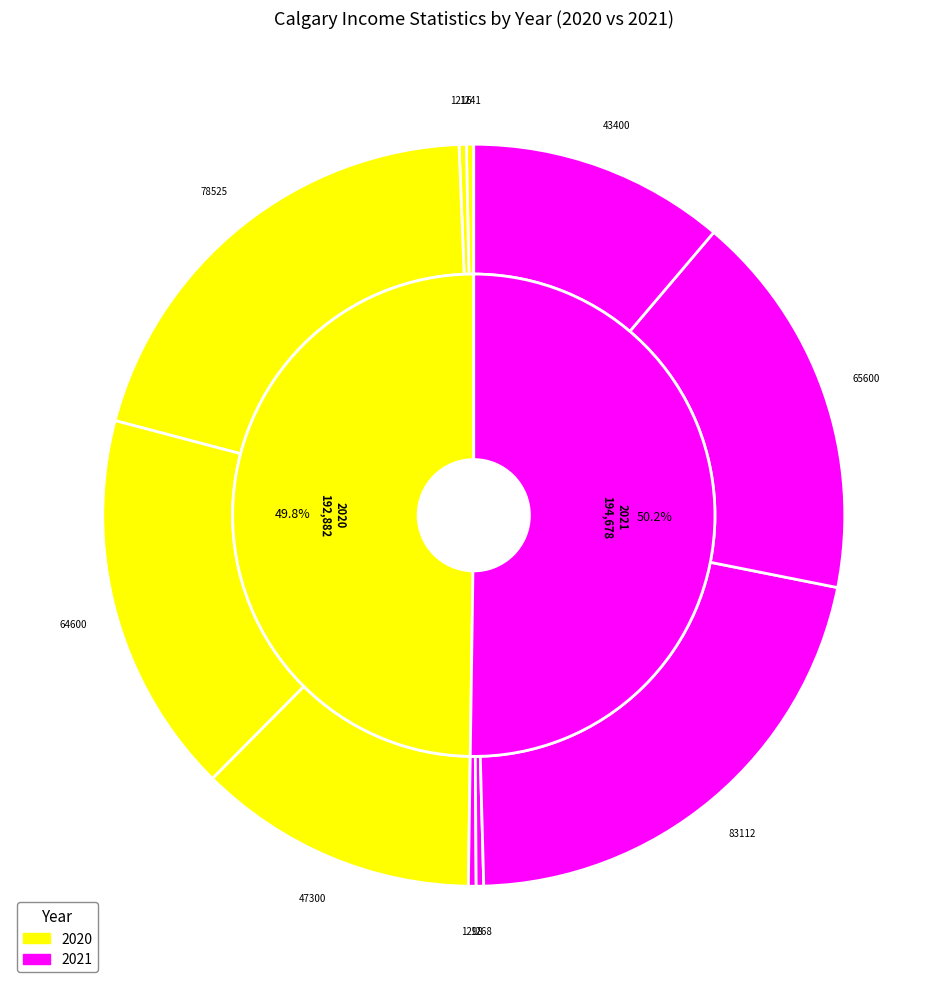

Which slice is the largest?

Aggregate income 2021